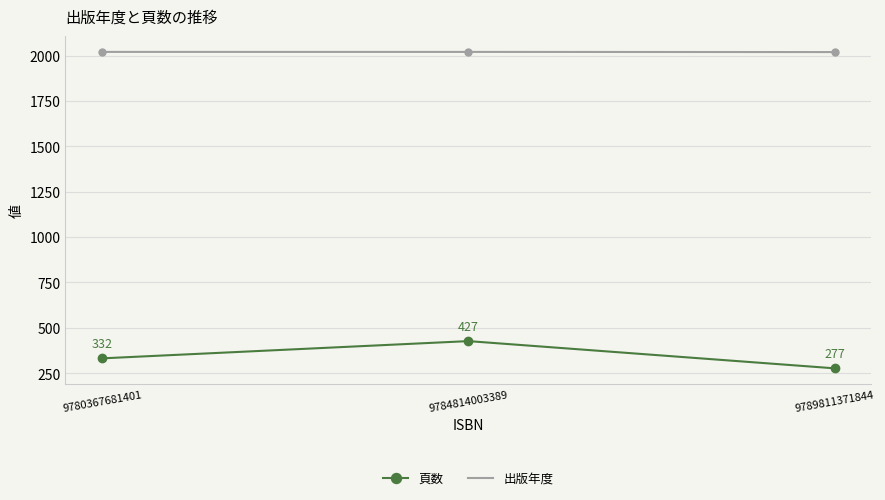

The 頁数 series shows 277 at 9789811371844. True or false?

True